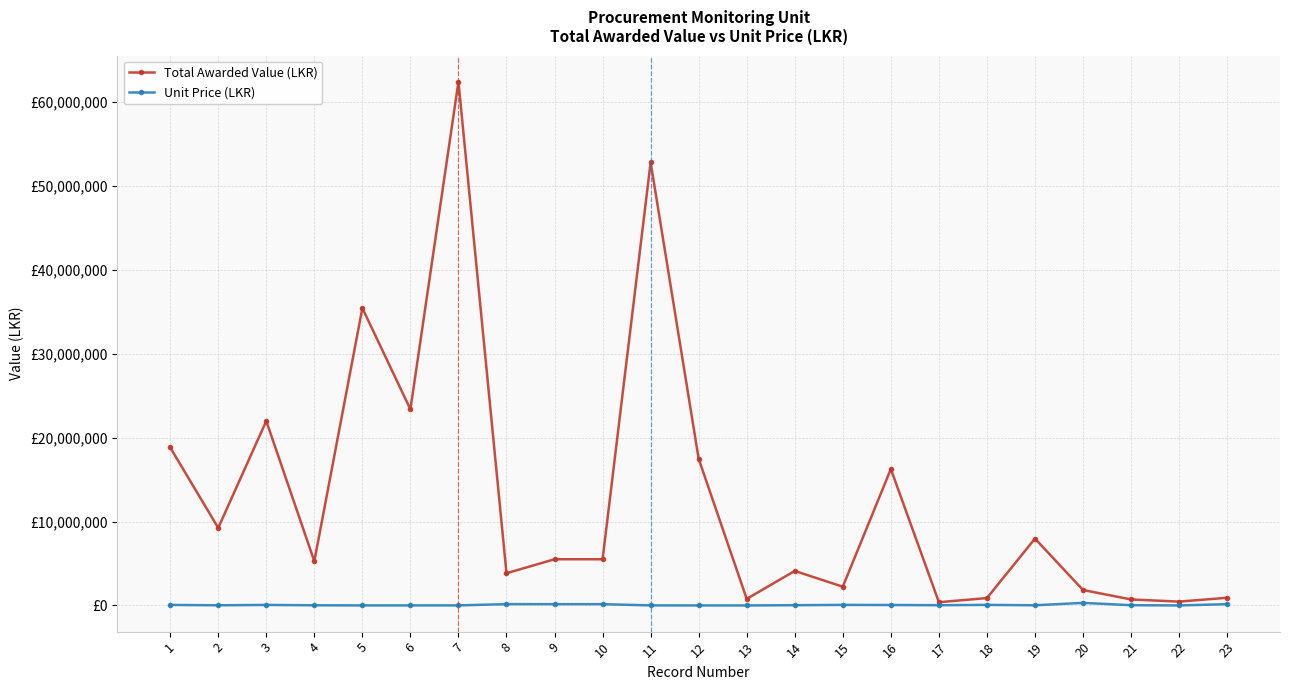

What is the value of the Total Awarded Value (LKR) point at the 8th from the left?

3840000